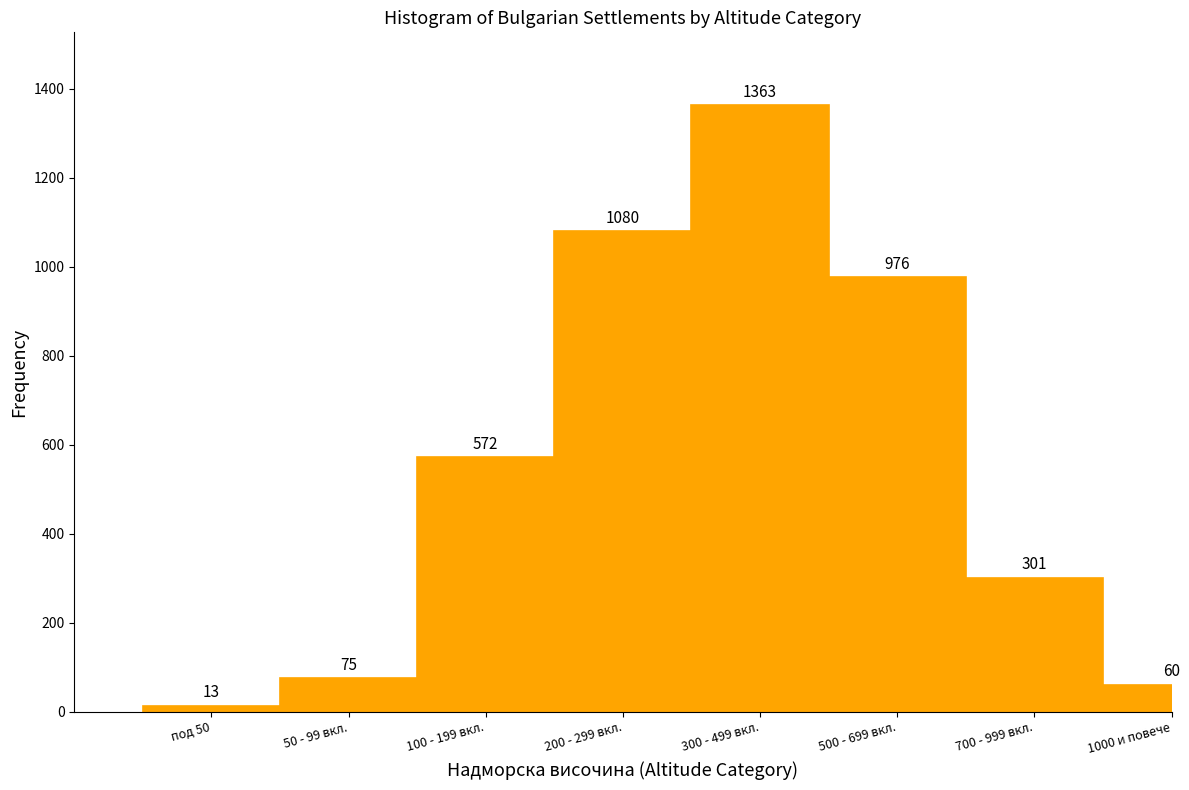

Reading left to right, transcribe all the data shown in this chart.

13	75	572	1080	1363	976	301	60